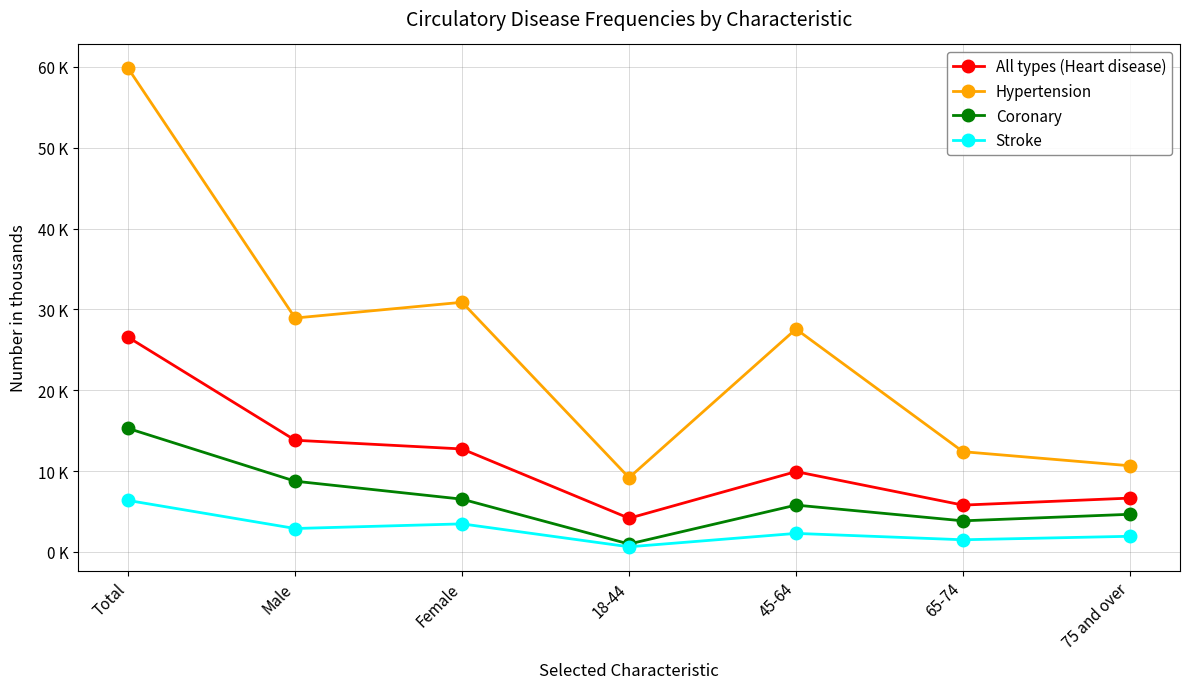

What are all the series names shown in the legend?

All types (Heart disease), Hypertension, Coronary, Stroke